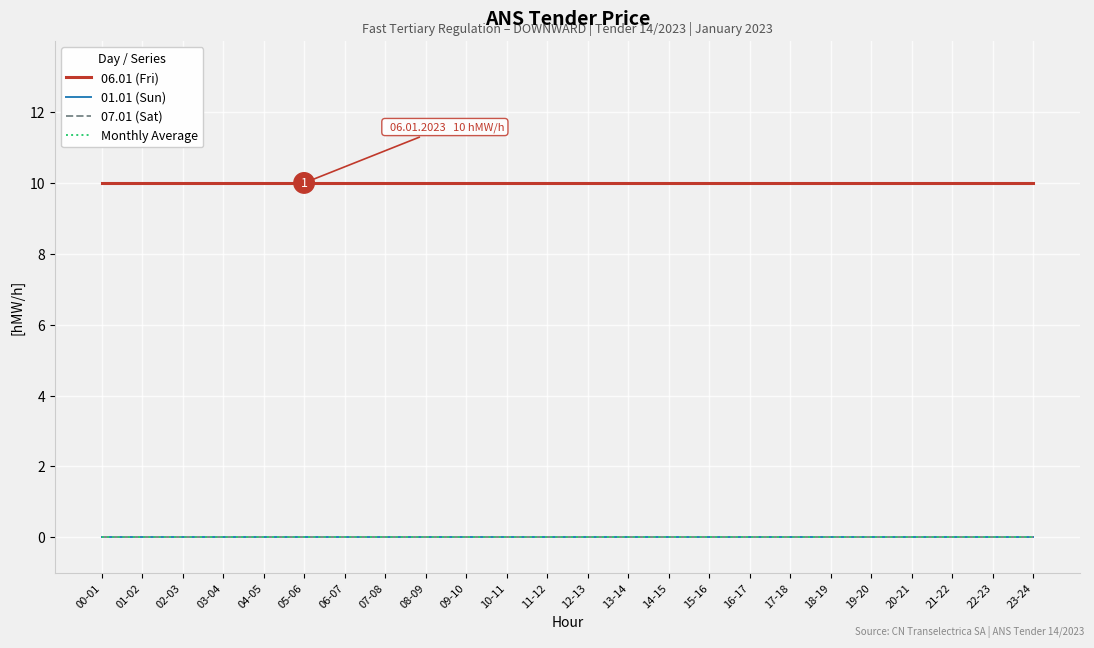

Is this an area chart (filled region under the line)?

No